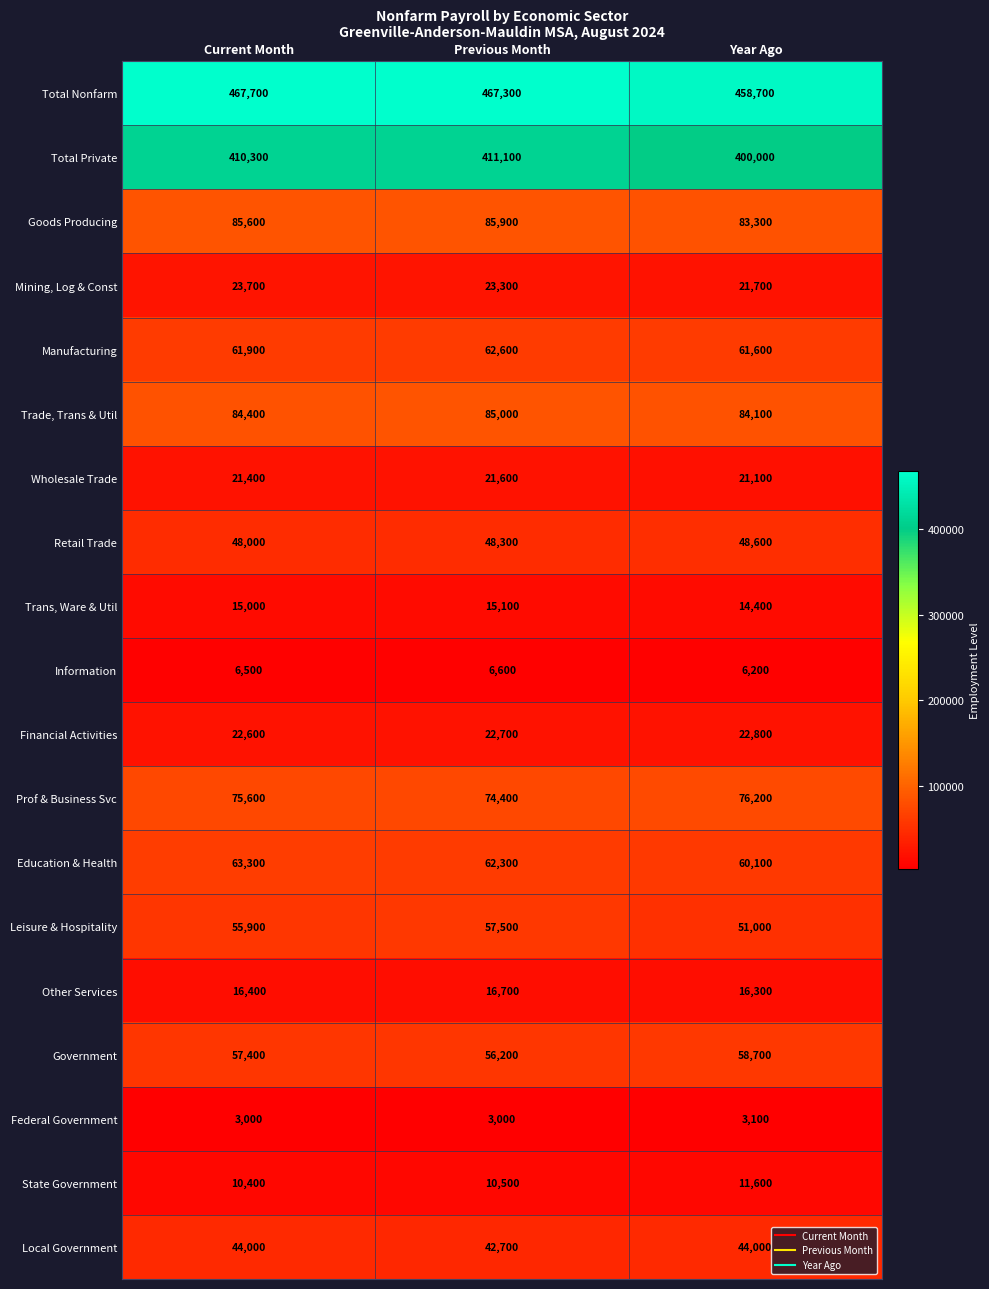

Rank the series at Year Ago from highest to lowest value.

Total Nonfarm, Total Private, Trade, Trans & Util, Goods Producing, Prof & Business Svc, Manufacturing, Education & Health, Government, Leisure & Hospitality, Retail Trade, Local Government, Financial Activities, Mining, Log & Const, Wholesale Trade, Other Services, Trans, Ware & Util, State Government, Information, Federal Government